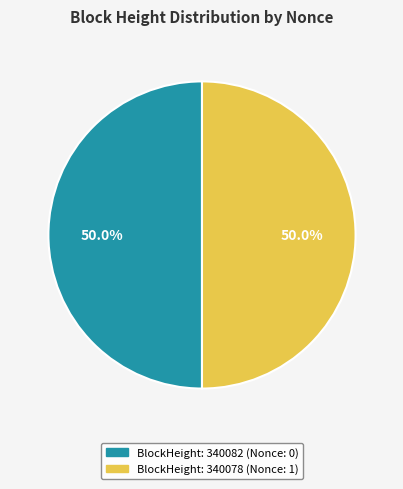

Rank the categories by value from lowest to highest.

340082, 340078